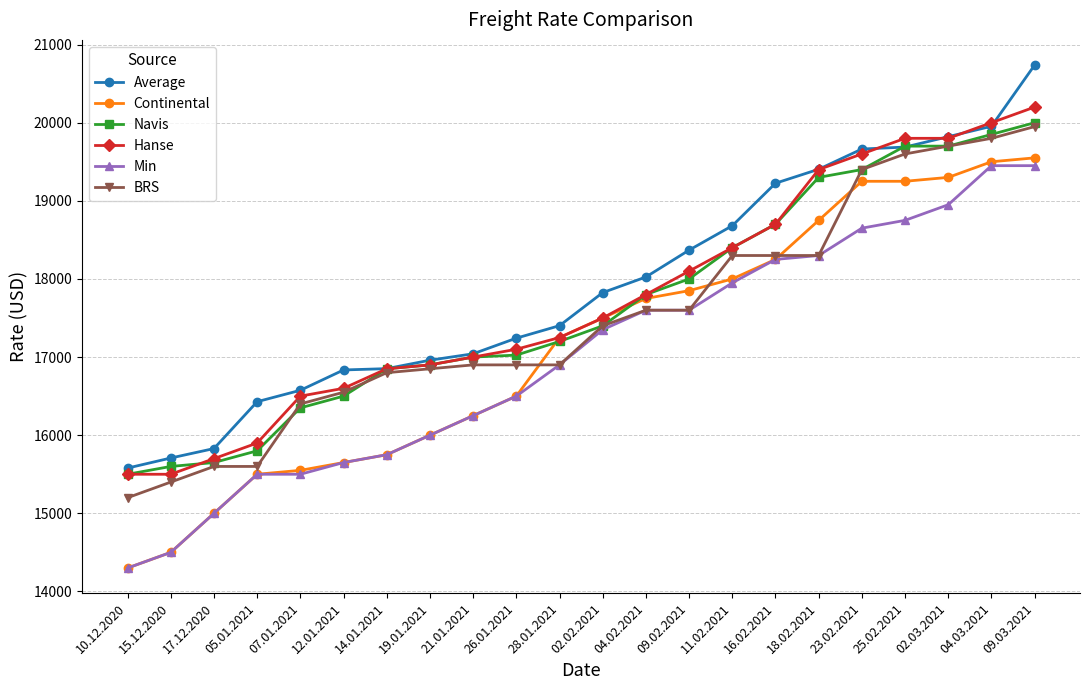

Does the chart have visible grid lines?

Yes